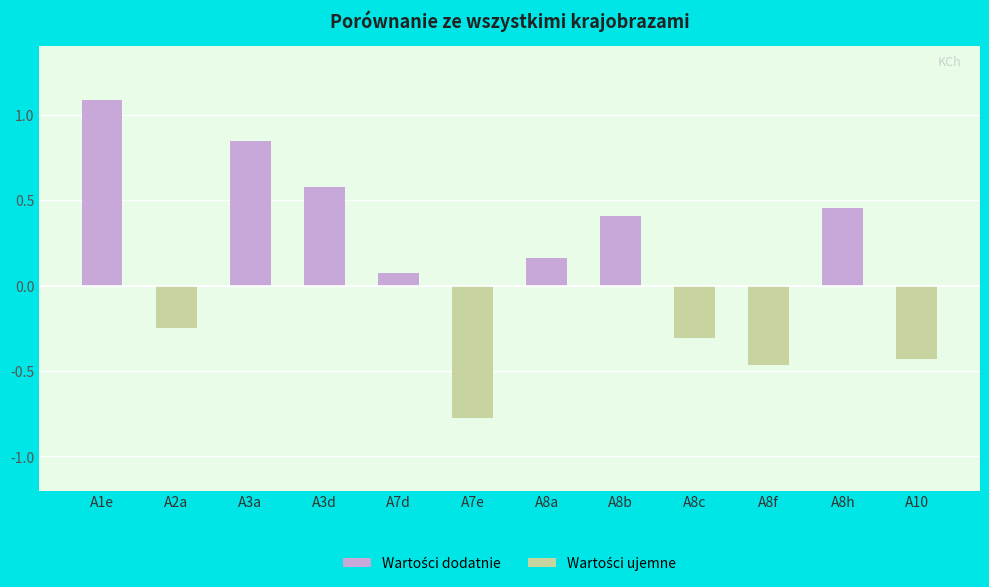

The chart shows a value of -0.1 at A2a. True or false?

False